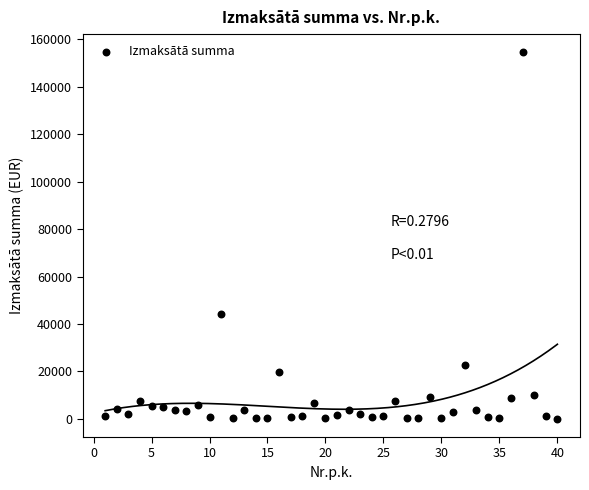

What is the range of Y values (max minus min)?

154320.7